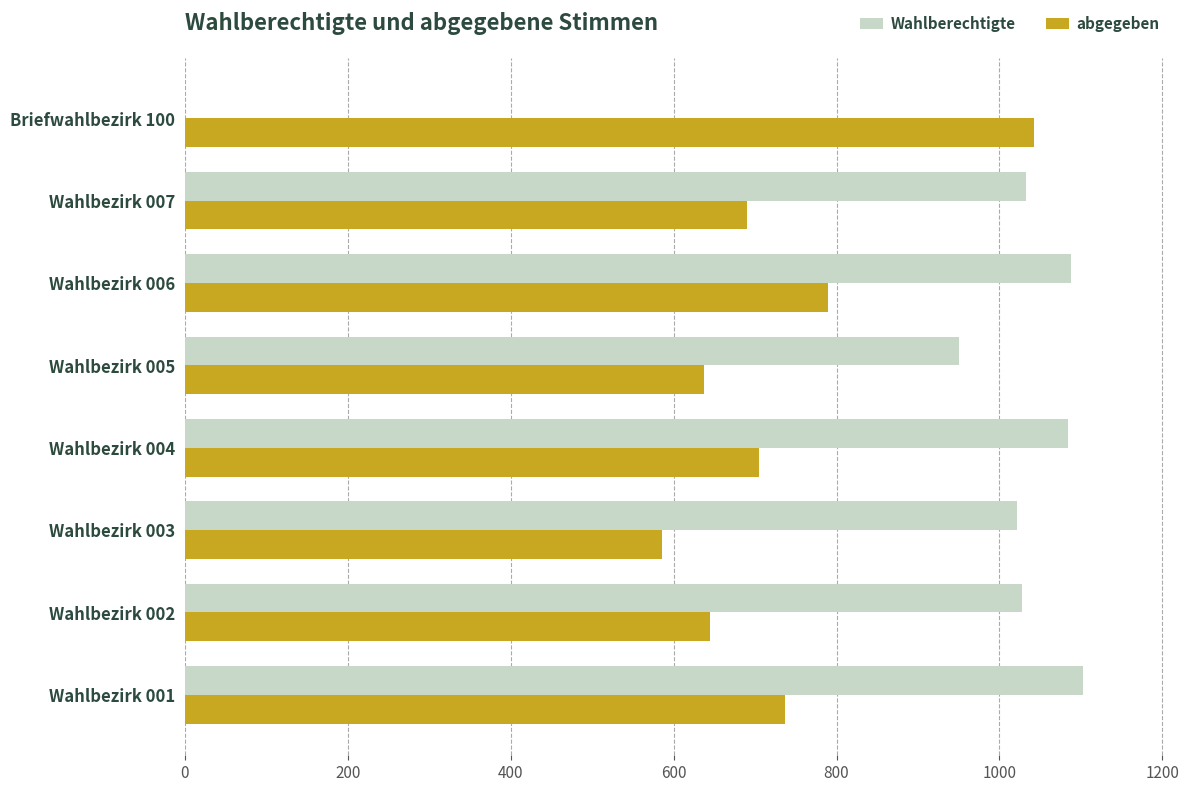

Which series has the largest total across all categories?

Wahlberechtigte